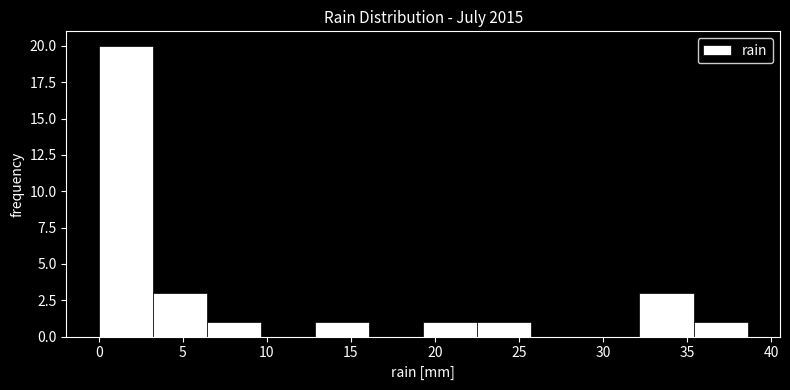

Which range on the x-axis has the tallest bar?

0.0 to 3.0